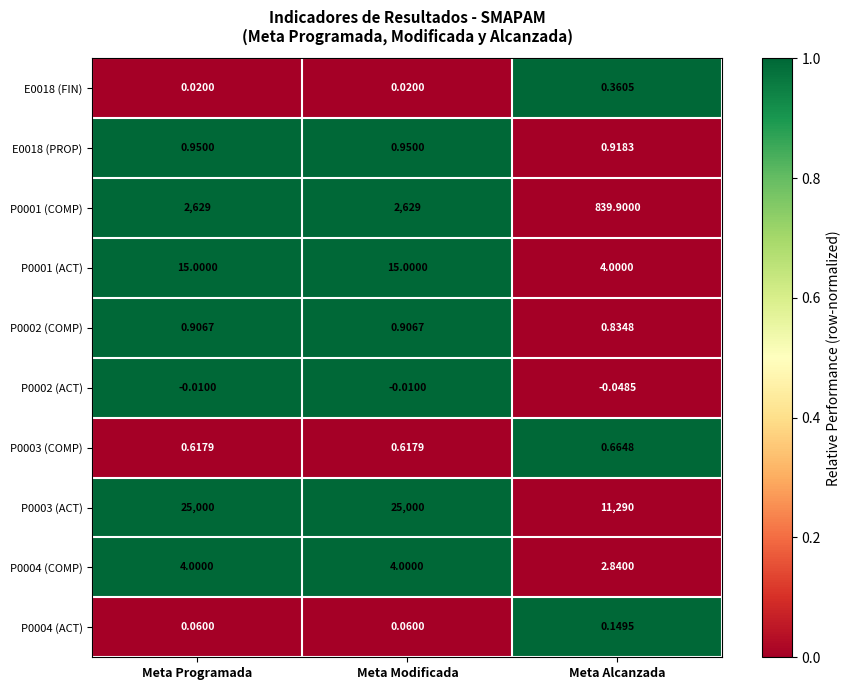

Is the value of P0002 (ACT) at Meta Modificada greater than the value of E0018 (PROP) at Meta Modificada?

No